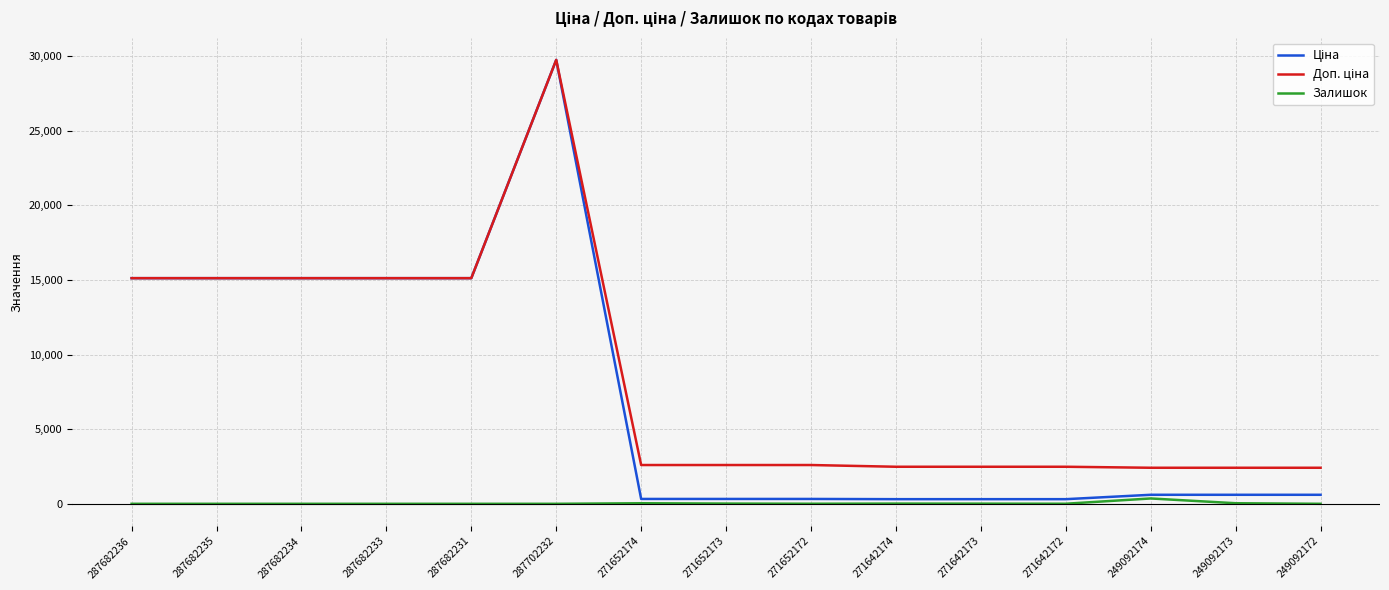

At which category is the sum across all series the highest?

287702232